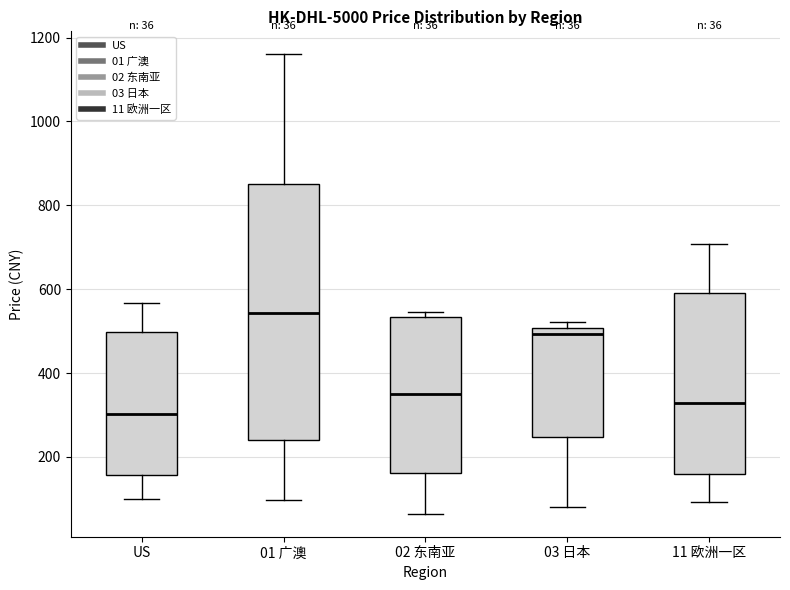

Which box has the highest median line?

01 广澳